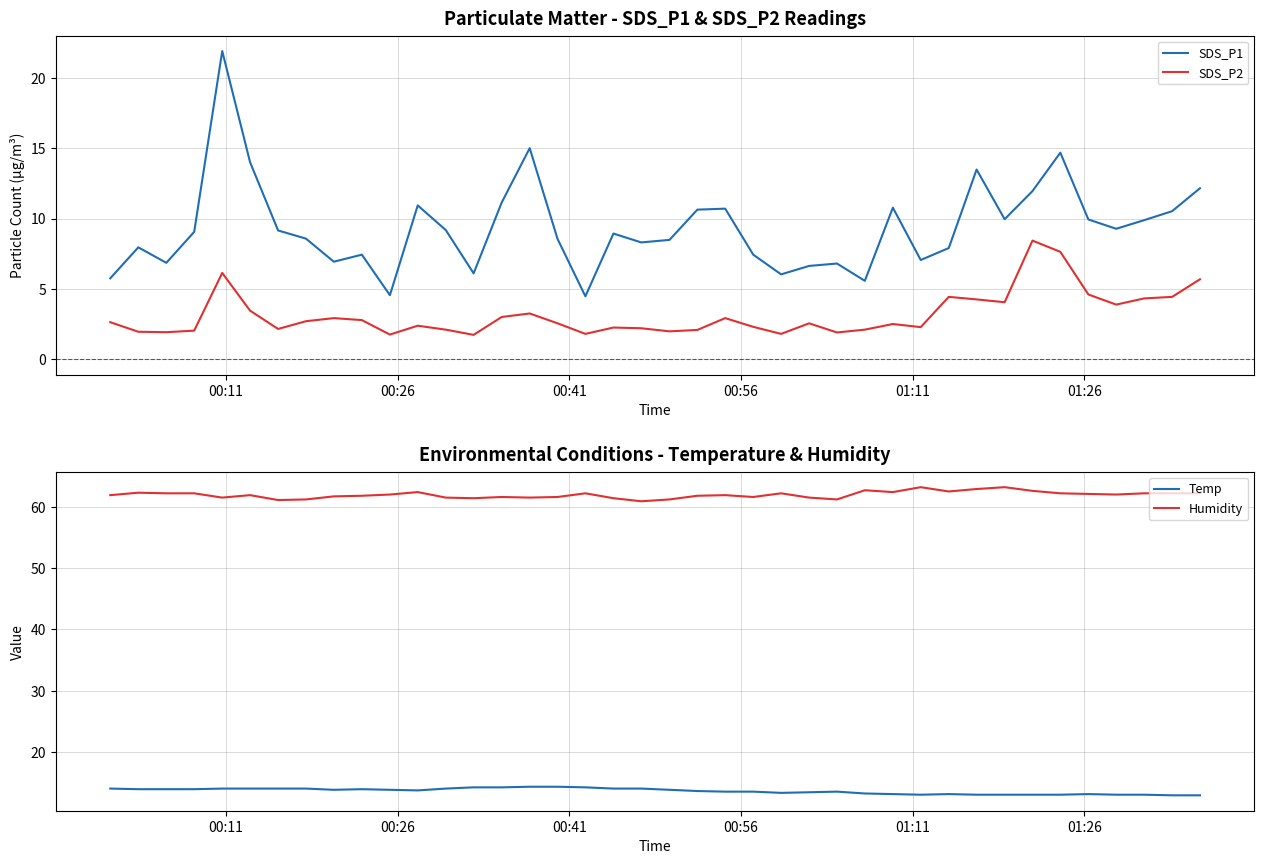

How many categories are shown in the chart?

40